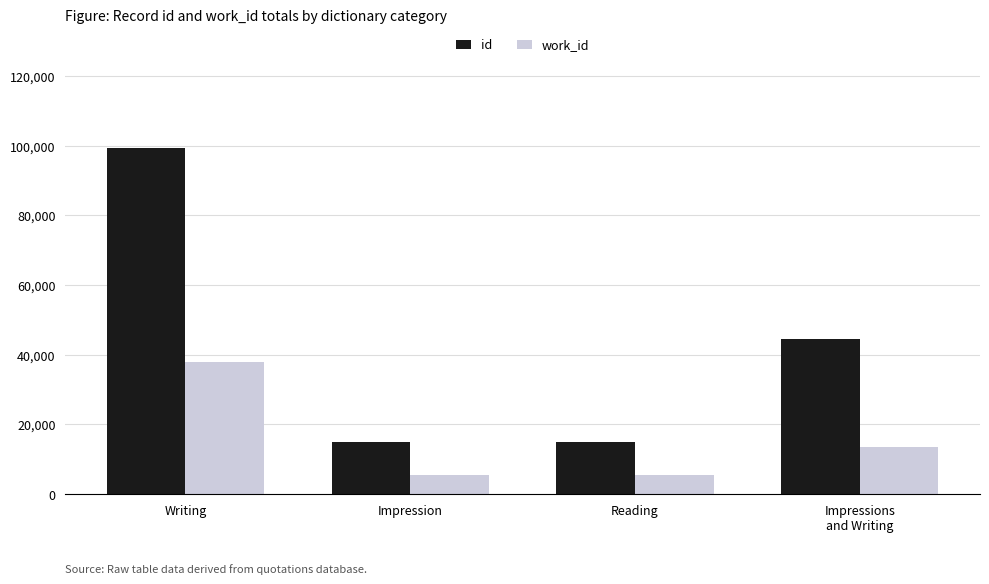

What is the sum of the id values at Impression and Reading?

29833